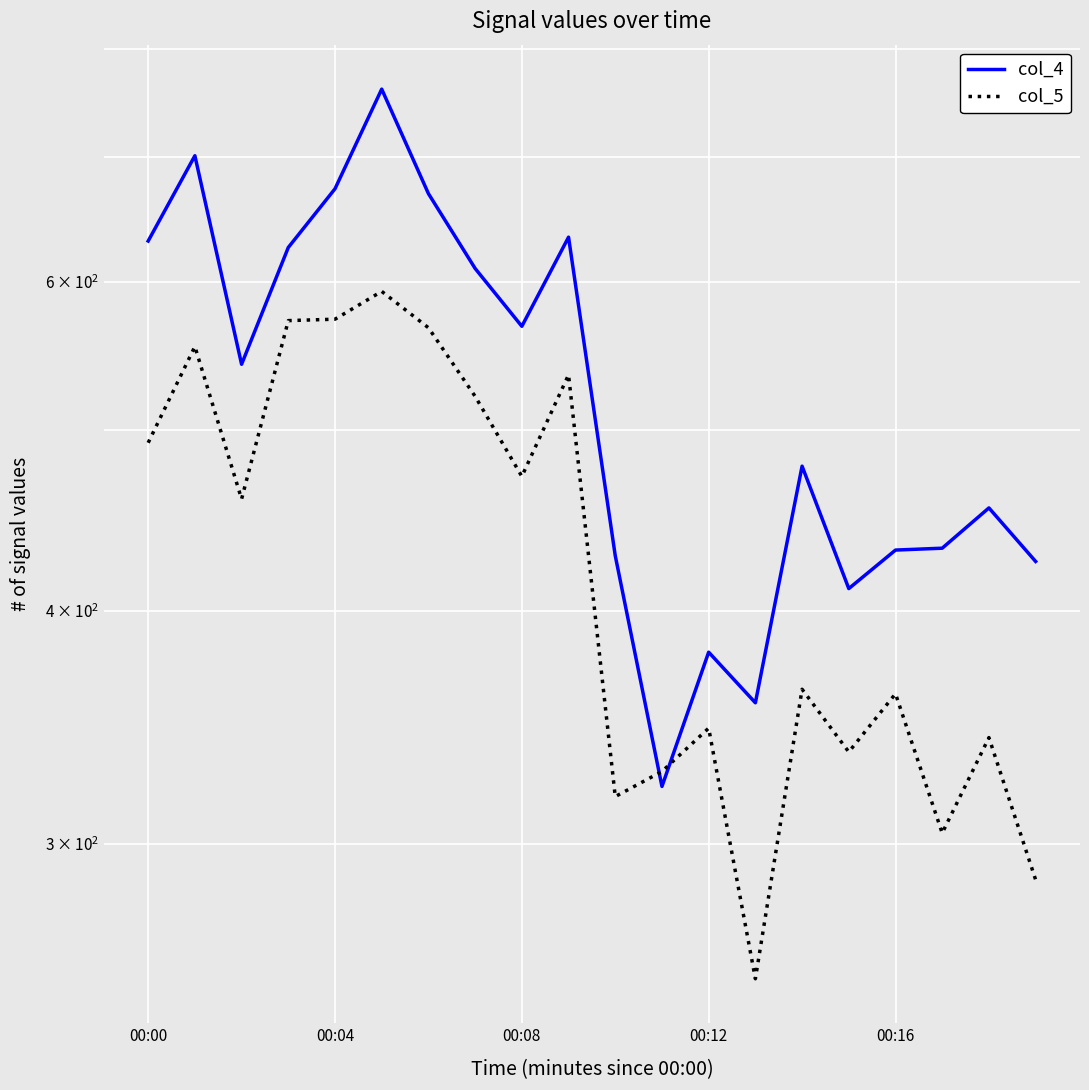

True or false: col_5 has more than 1 points higher than both neighbors.

True